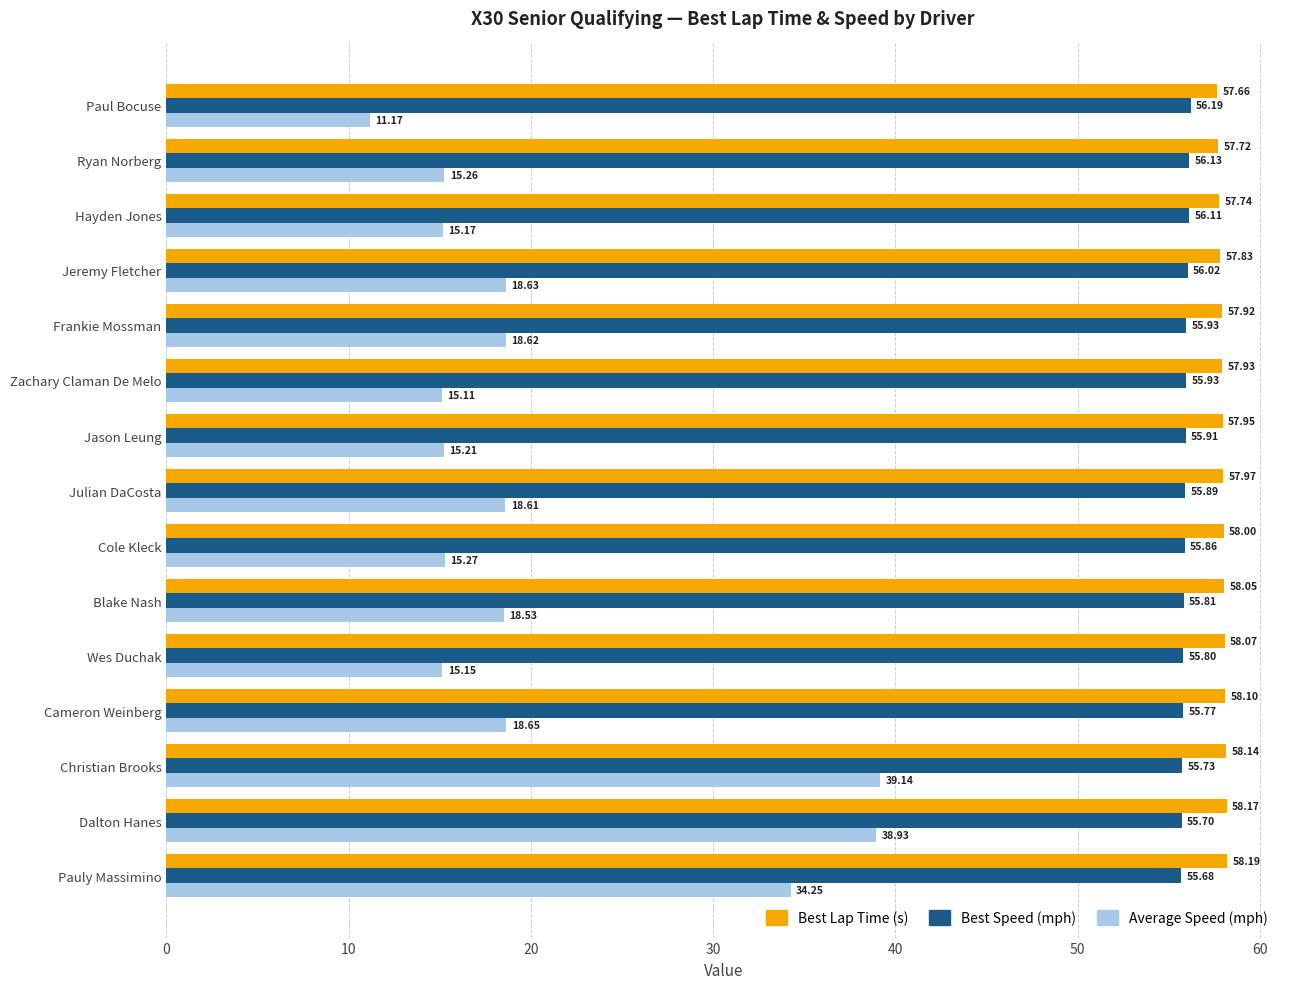

At Hayden Jones, list the series in order from smallest to largest.

Average Speed (mph), Best Speed (mph), Best Lap Time (s)